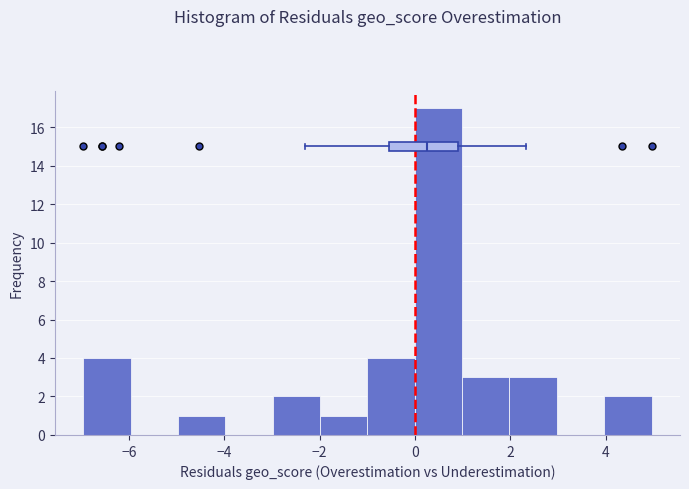

How tall is the bar that spans -2 to -1 on the x-axis? Neither the bar edges nor the heights are printed on the chart, so give them approximately, as read against the axes.

1